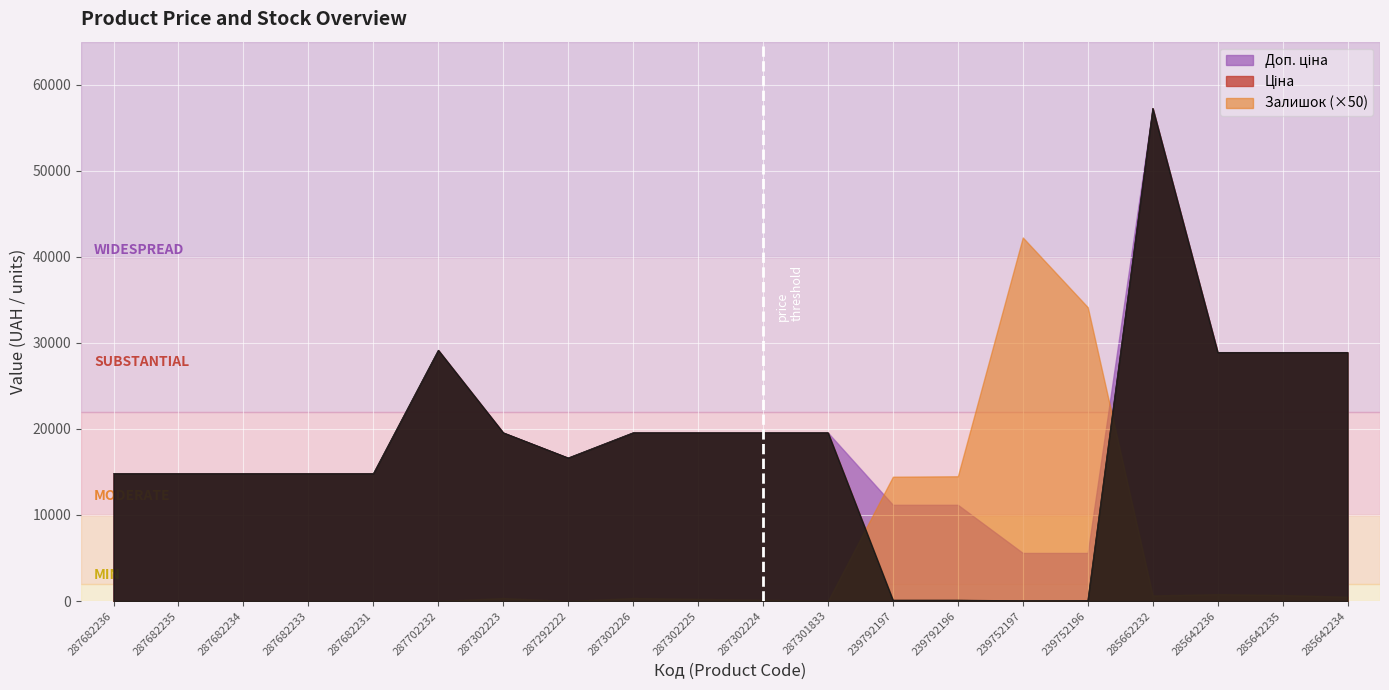

Reading right to left, extract all data points from this chart.

Ціна: 285642234=28901.7	285642235=28901.7	285642236=28901.7	285662232=57258.0	239752196=55.9	239752197=55.9	239792196=111.8	239792197=111.8	287301833=19564.9	287302224=19564.9	287302225=19564.9	287302226=19564.9	287292222=16636.8	287302223=19564.9	287702232=29152.3	287682231=14817.6	287682233=14817.6	287682234=14817.6	287682235=14817.6	287682236=14817.6
Доп. ціна: 285642234=28901.7	285642235=28901.7	285642236=28901.7	285662232=57258.0	239752196=5591.0	239752197=5591.0	239792196=11182.0	239792197=11182.0	287301833=19564.9	287302224=19564.9	287302225=19564.9	287302226=19564.9	287292222=16636.8	287302223=19564.9	287702232=29152.3	287682231=14817.6	287682233=14817.6	287682234=14817.6	287682235=14817.6	287682236=14817.6
Залишок: 285642234=10.0	285642235=14.0	285642236=16.0	285662232=13.0	239752196=683.0	239752197=845.0	239792196=290.0	239792197=289.0	287301833=0.0	287302224=3.0	287302225=5.0	287302226=7.0	287292222=0.0	287302223=7.0	287702232=0.0	287682231=0.0	287682233=0.0	287682234=0.0	287682235=0.0	287682236=0.0